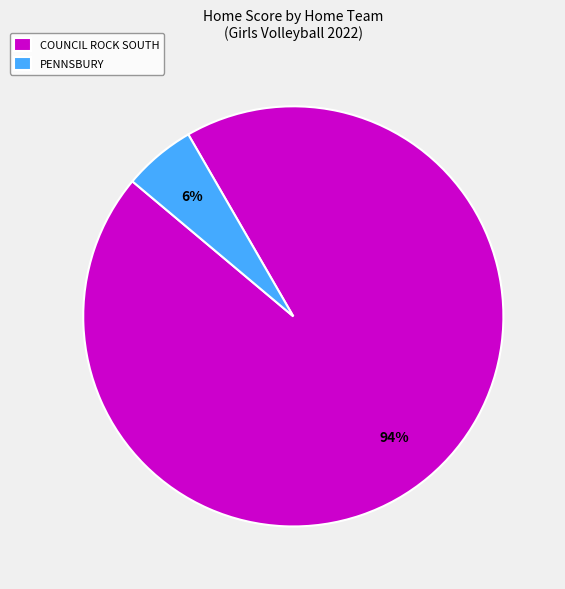

How many slices are in this pie chart?

2